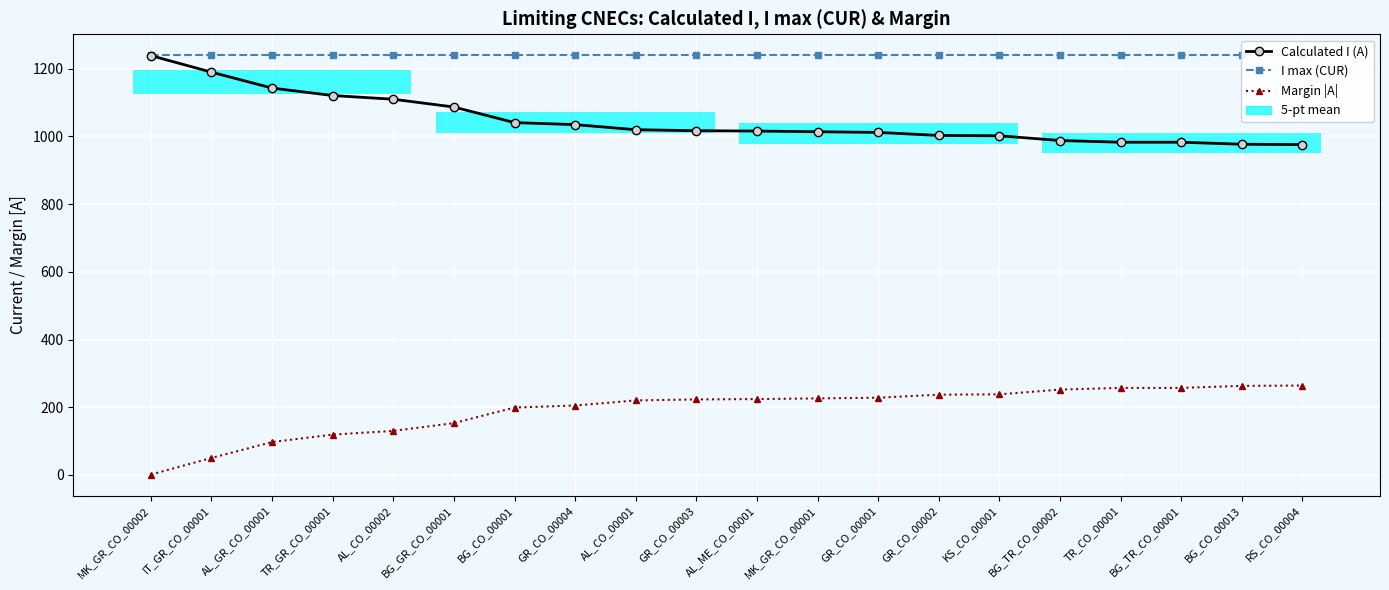

How many data points in Calculated I (A) are less than 1017?

10